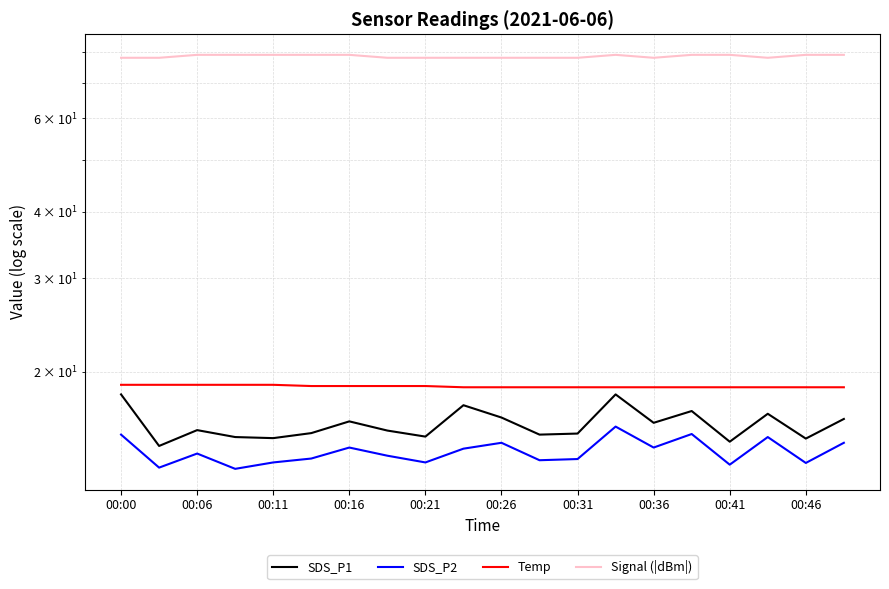

How many lines are shown in the chart?

4